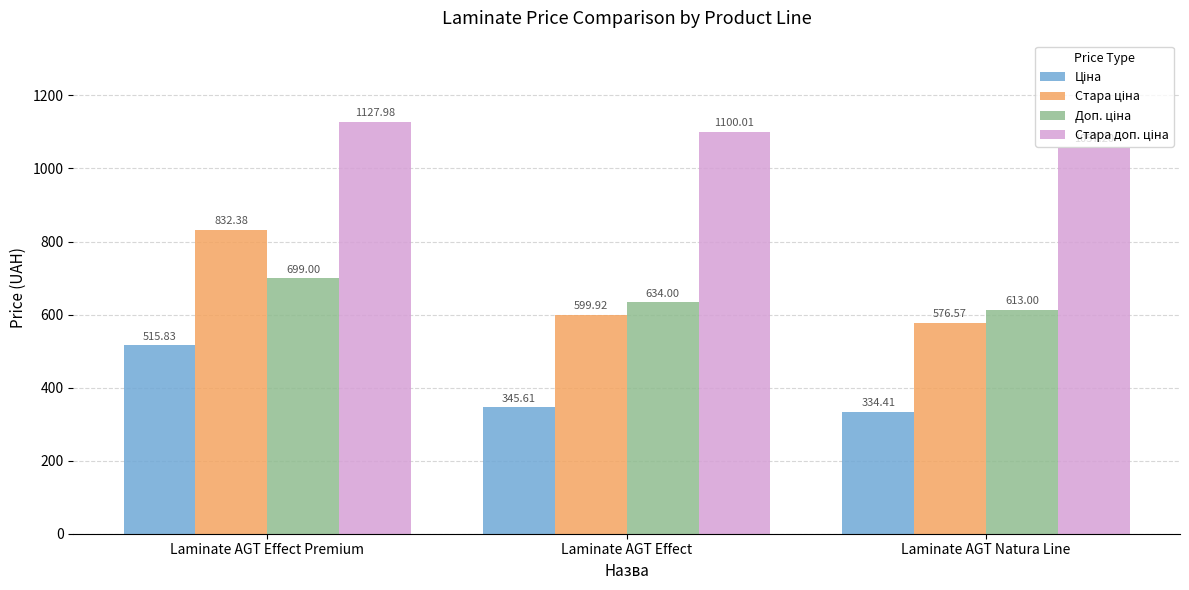

Which category has the lowest value across all series?

Laminate AGT Natura Line